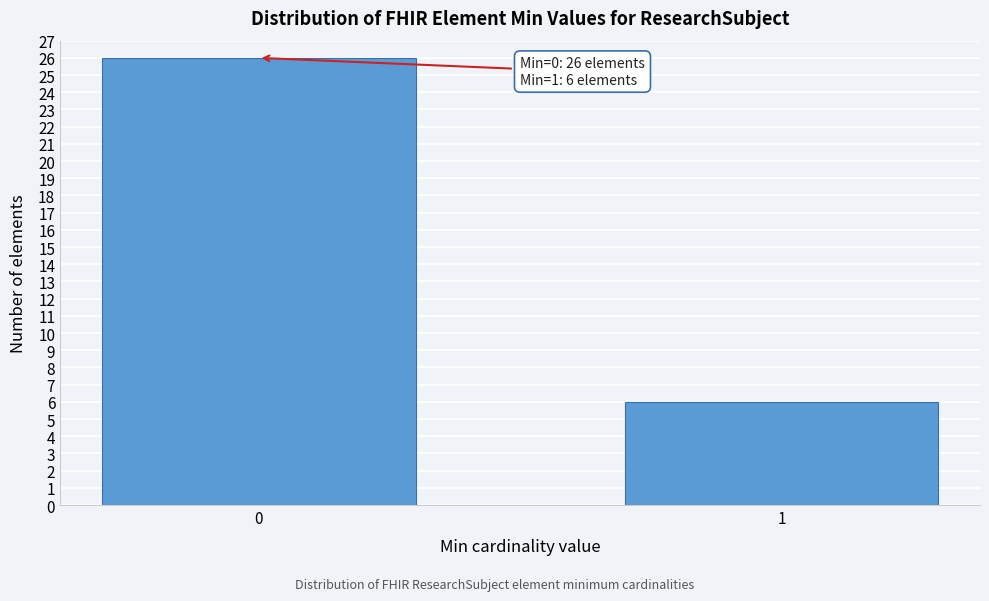

Reading left to right, extract all data points from this chart.

26	6